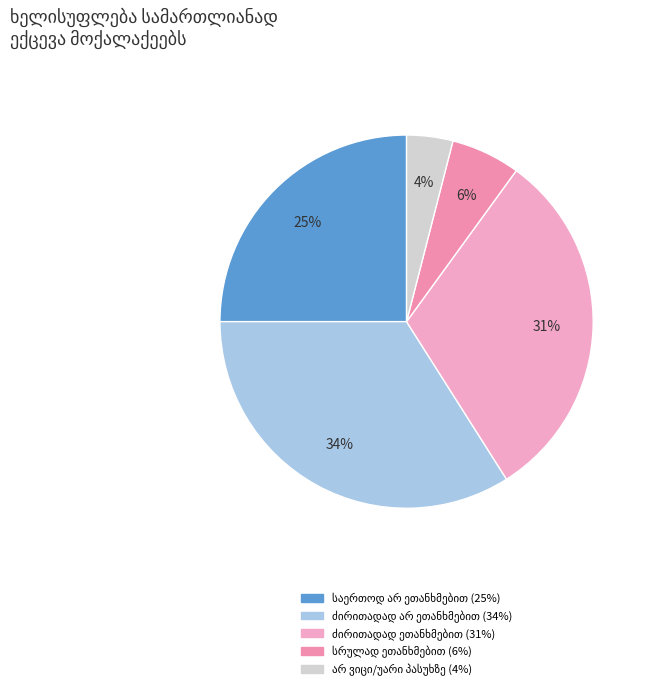

Combined, do ძირითადად ეთანხმებით and სრულად ეთანხმებით account for over 50%?

No